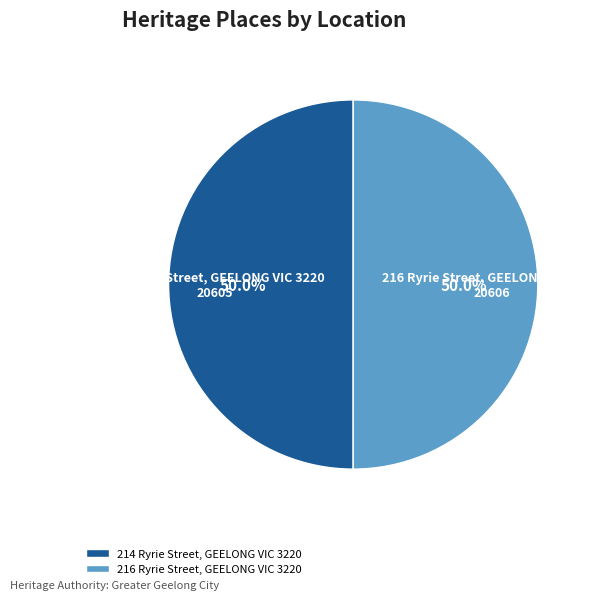

Approximately how many times larger is the value at 216 Ryrie Street, GEELONG VIC 3220 compared to 214 Ryrie Street, GEELONG VIC 3220?

1.0